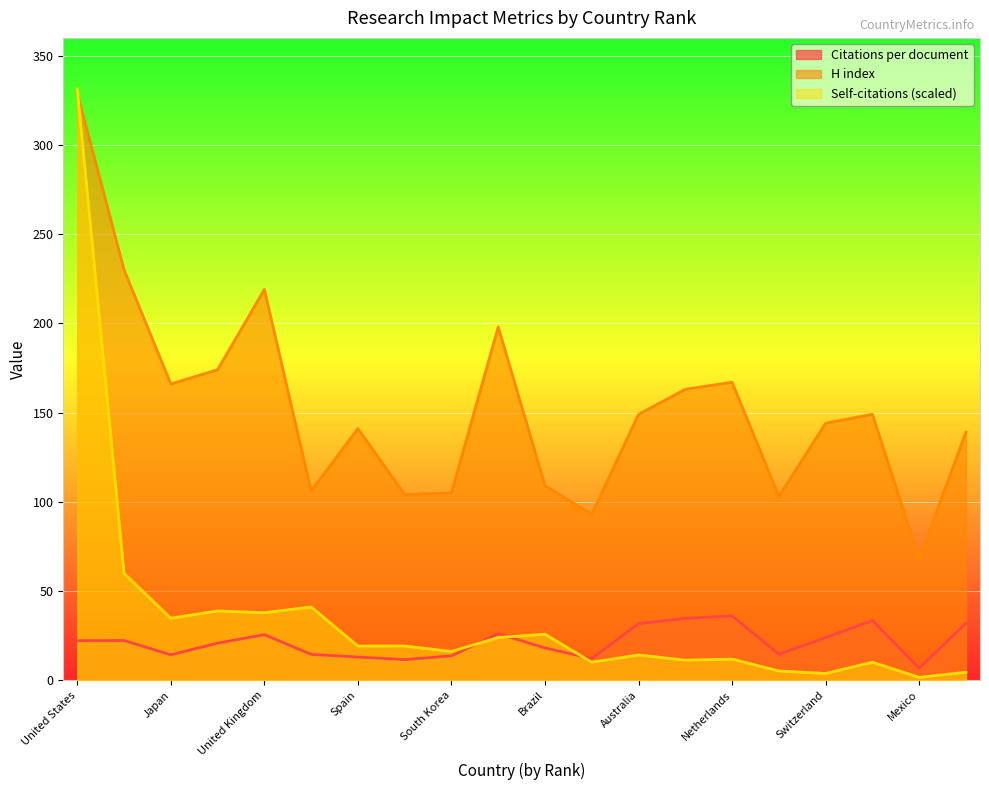

How many values in the Citations per document series exceed 22?

10